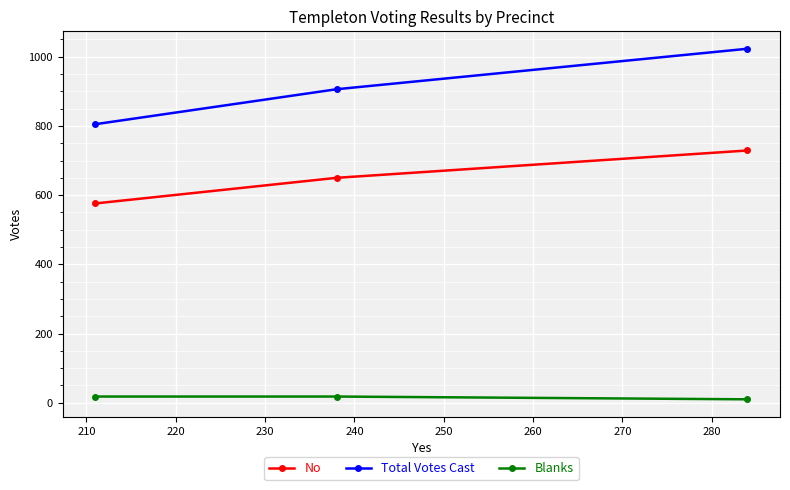

Rank the series by their average value, from highest to lowest.

Total Votes Cast, No, Blanks